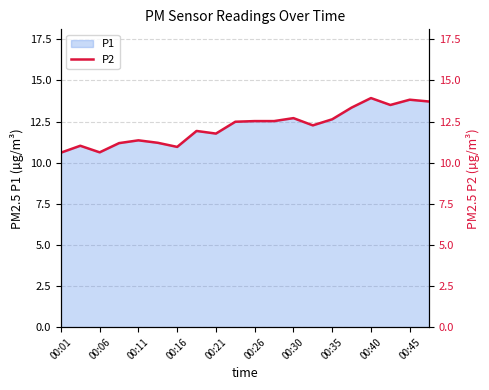

How many points are higher than both their immediate neighbors (excluding endpoints)?

6